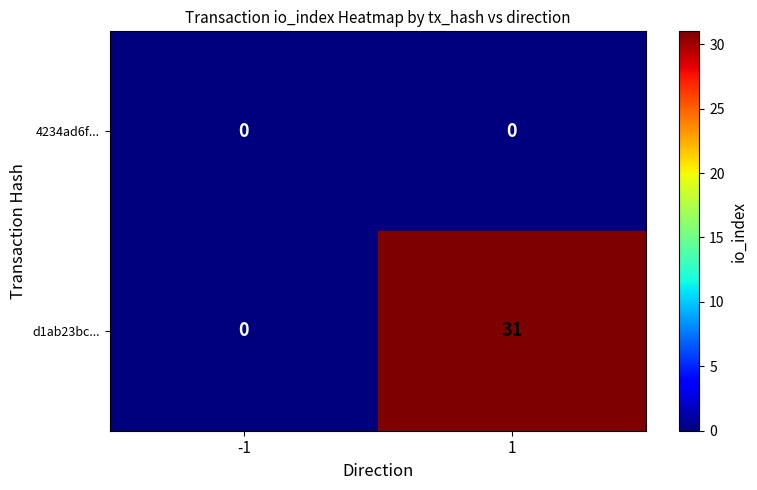

Which series has the largest total across all categories?

d1ab23bc...